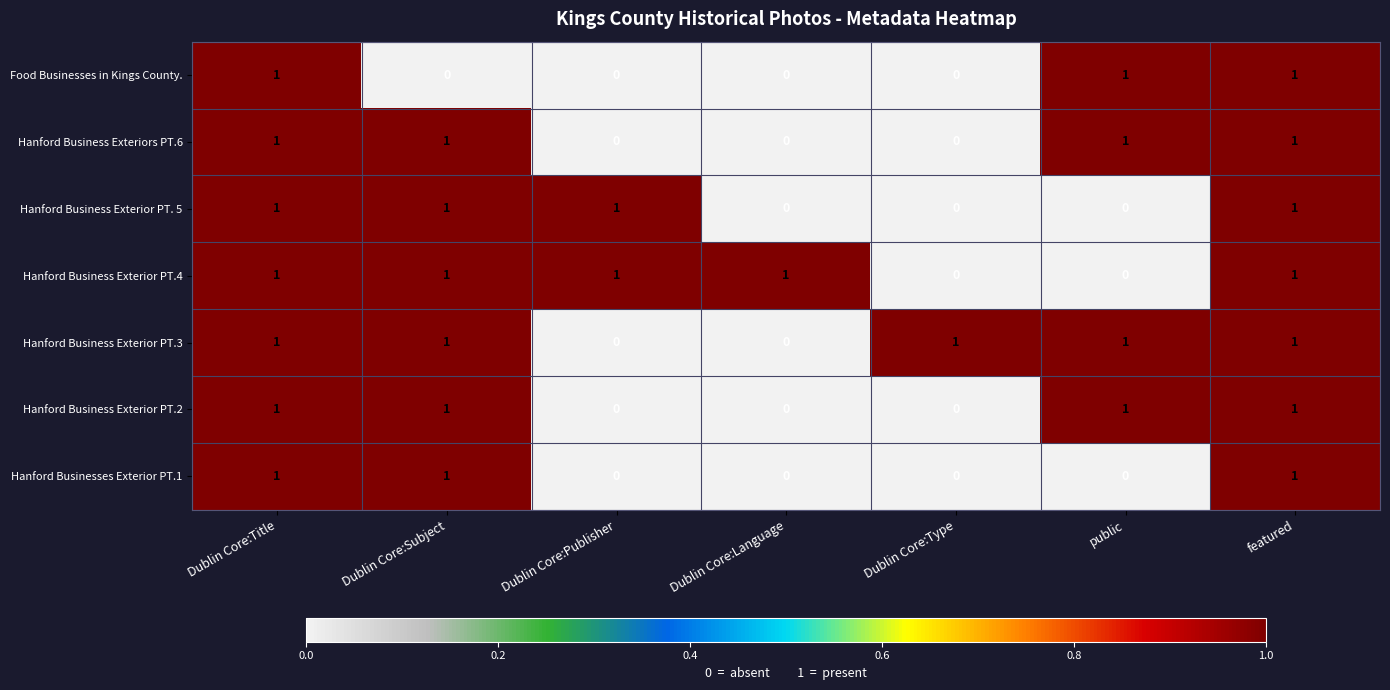

The value of Hanford Business Exterior PT. 5 at Dublin Core:Language is 0. True or false?

True